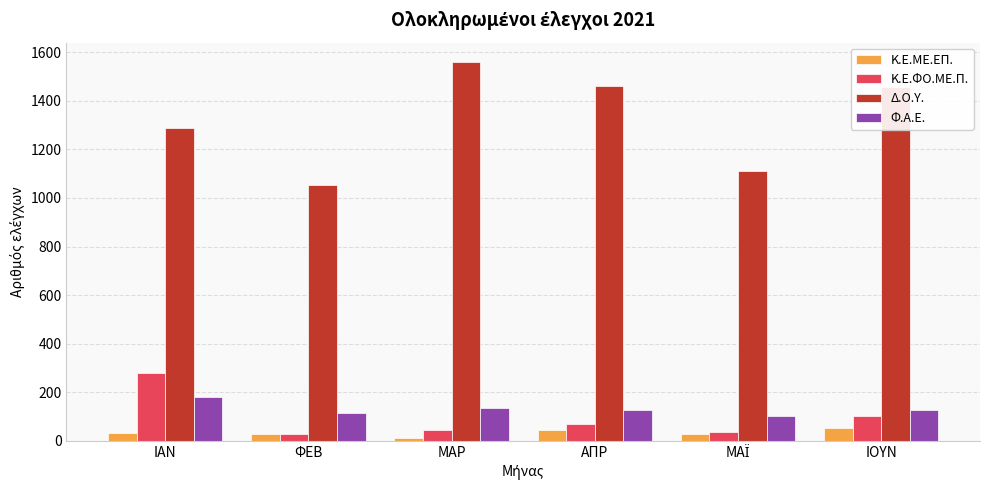

Read the Κ.Ε.ΦΟ.ΜΕ.Π. value at ΦΕΒ, to the nearest 10.

30